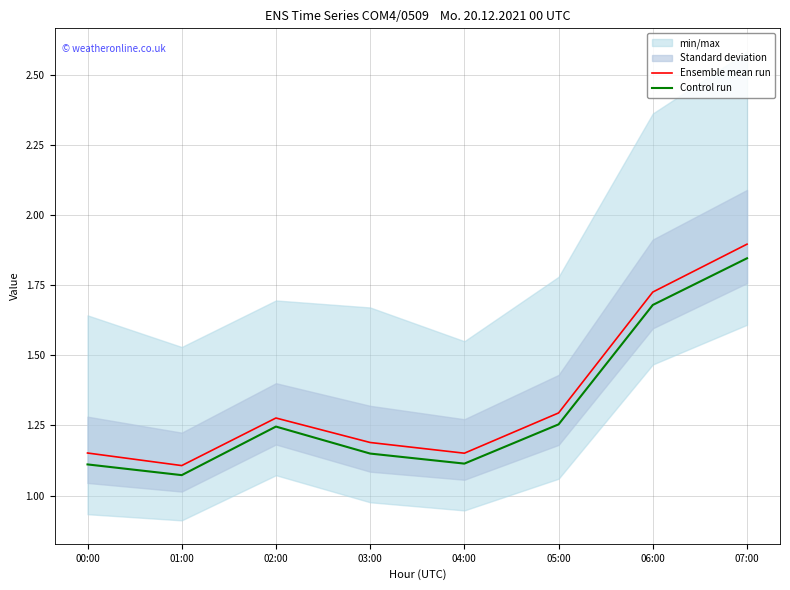

Reading right to left, list all the values displayed in this chart.

Ensemble mean run: 1.9	1.7	1.3	1.2	1.2	1.3	1.1	1.2
Control run: 1.8	1.7	1.3	1.1	1.1	1.2	1.1	1.1